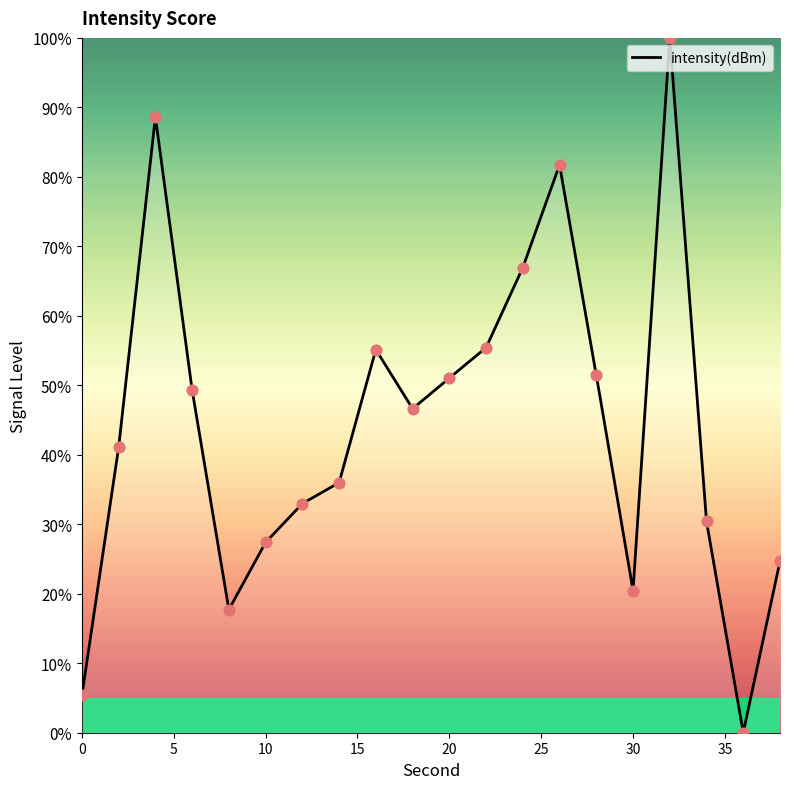

What is the greatest value displayed?

100.0